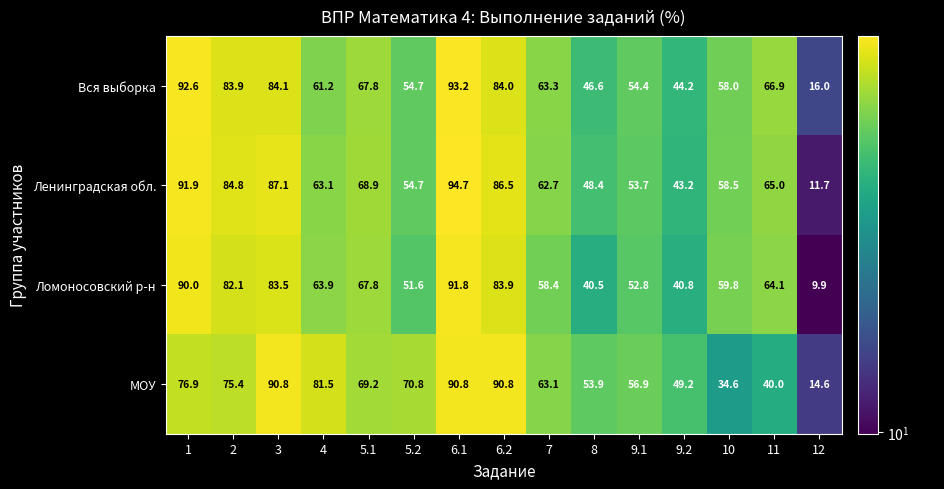

True or false: Вся выборка has a value of 63.3 at 7.

True